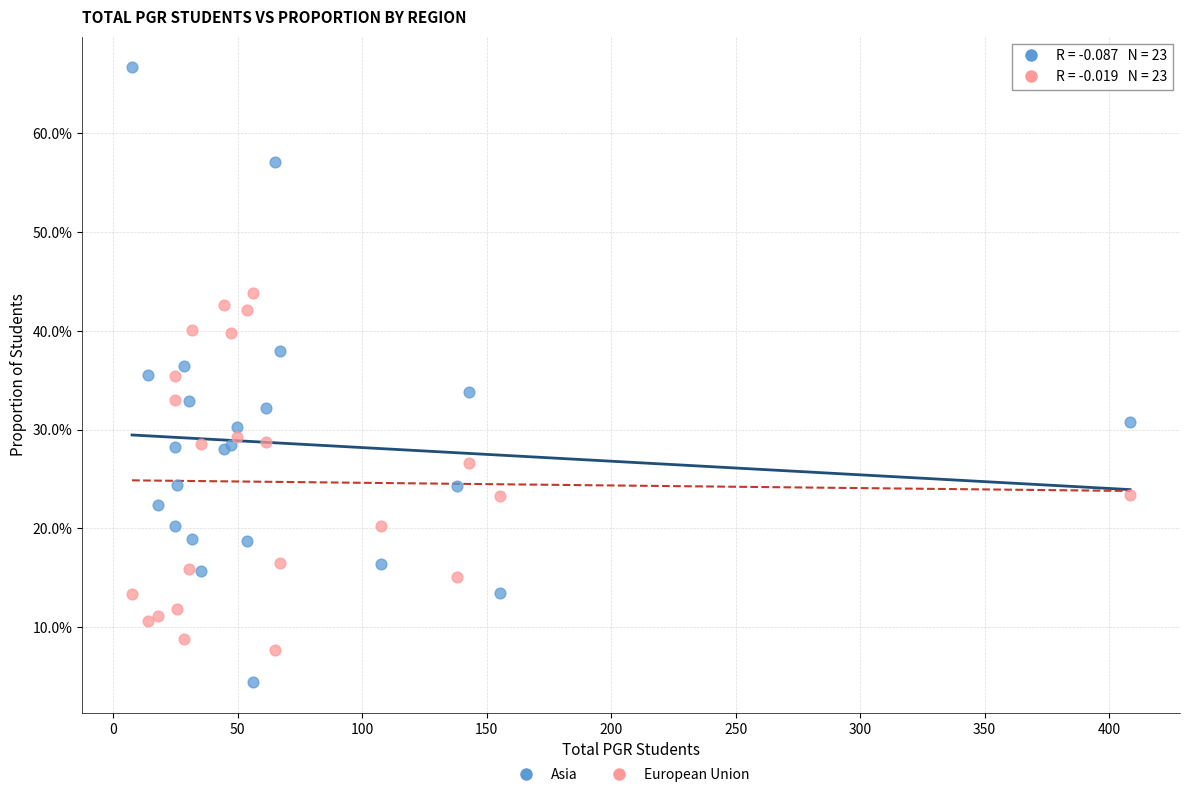

What are all the series names shown in the legend?

Asia, European Union